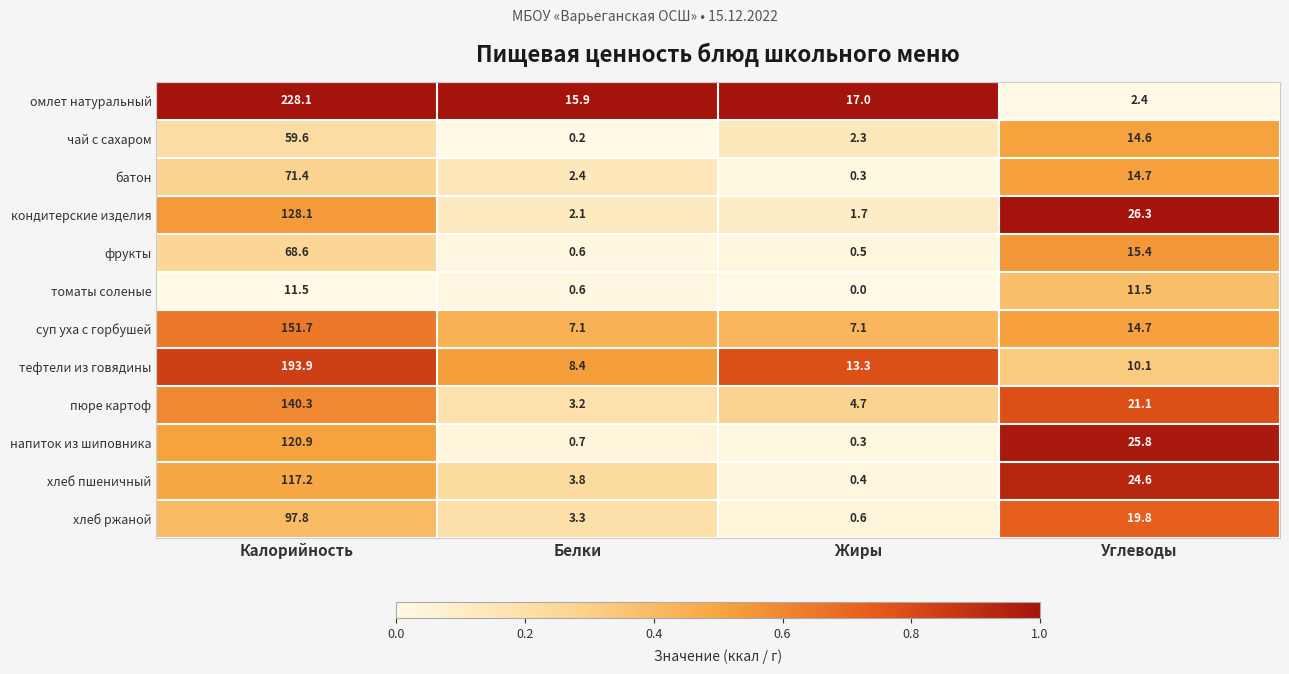

The напиток из шиповника series shows 0.7 at Белки. True or false?

True